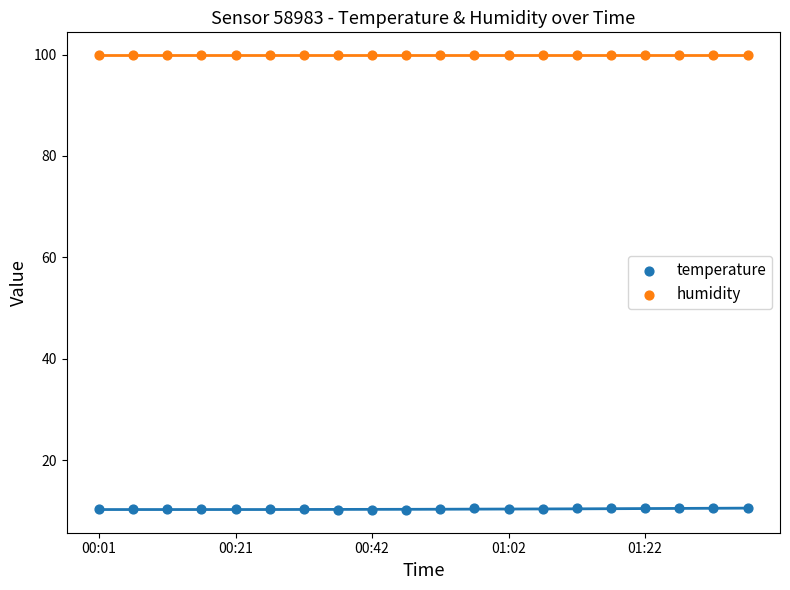

Which series contains the lowest Y value?

temperature